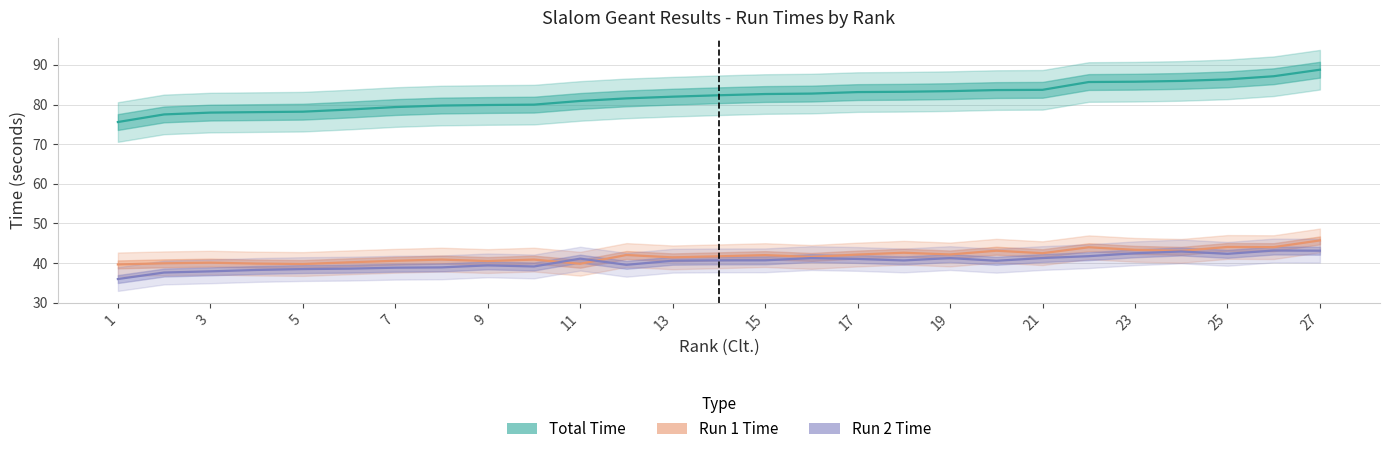

Rank the series at 5 from highest to lowest value.

Total Time, Run 1 Time, Run 2 Time